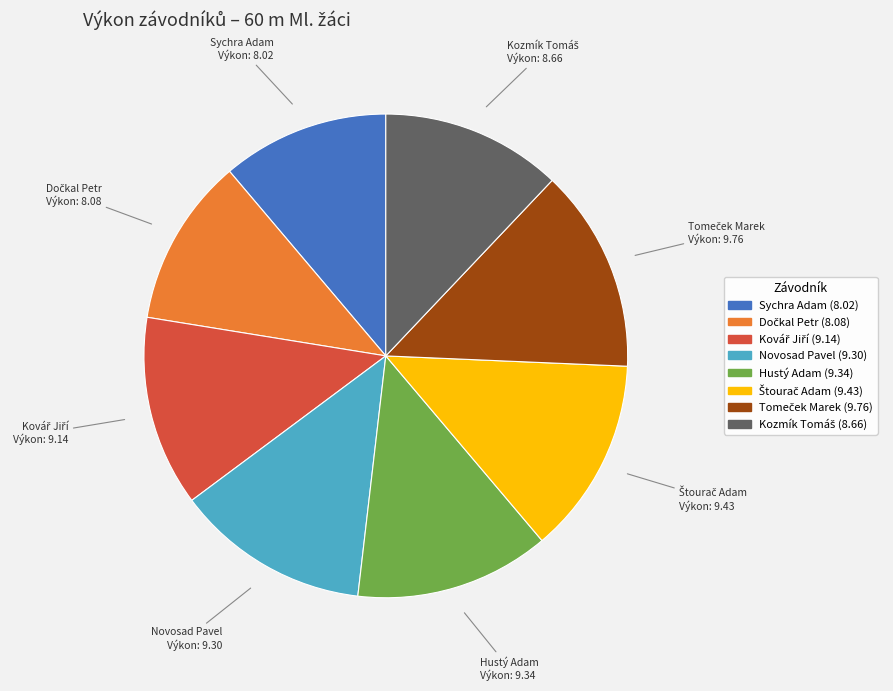

What is the ratio of the value at Novosad Pavel to the value at Sychra Adam?

1.2